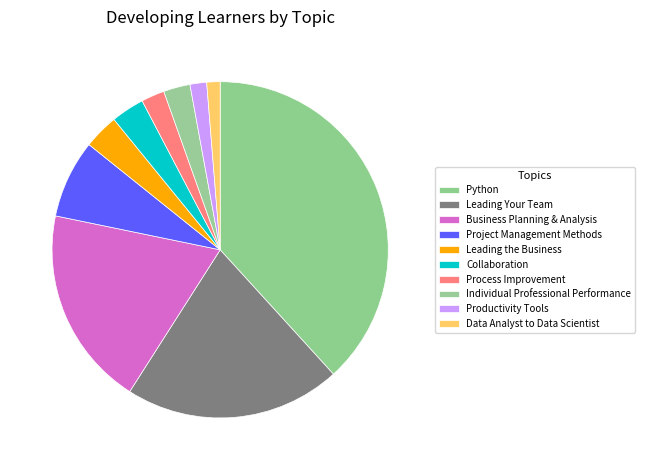

How many slices are in this pie chart?

10